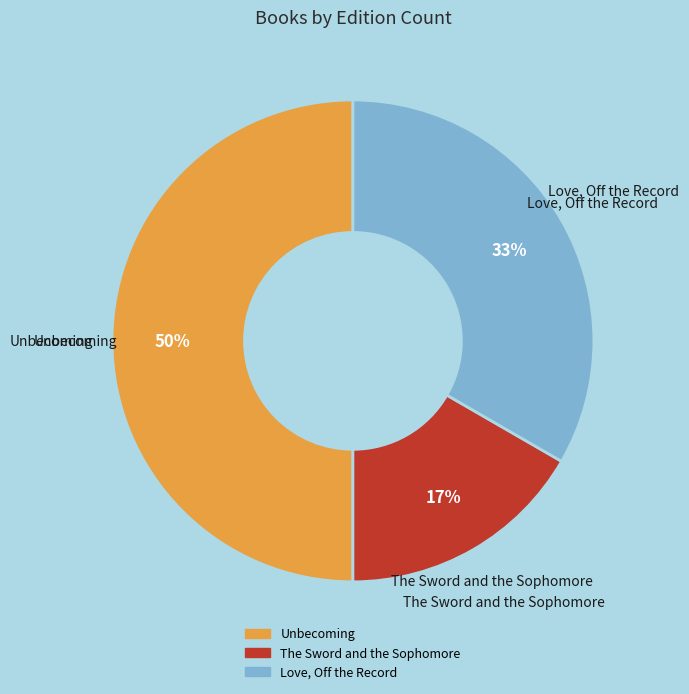

Which category has the biggest portion of the pie?

Unbecoming